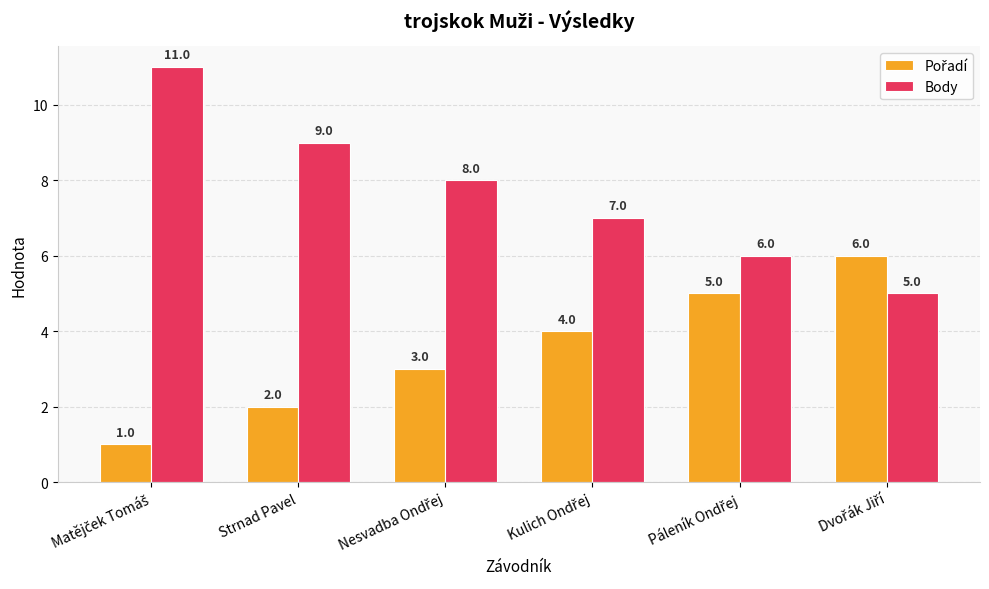

What is the greatest value displayed?

11